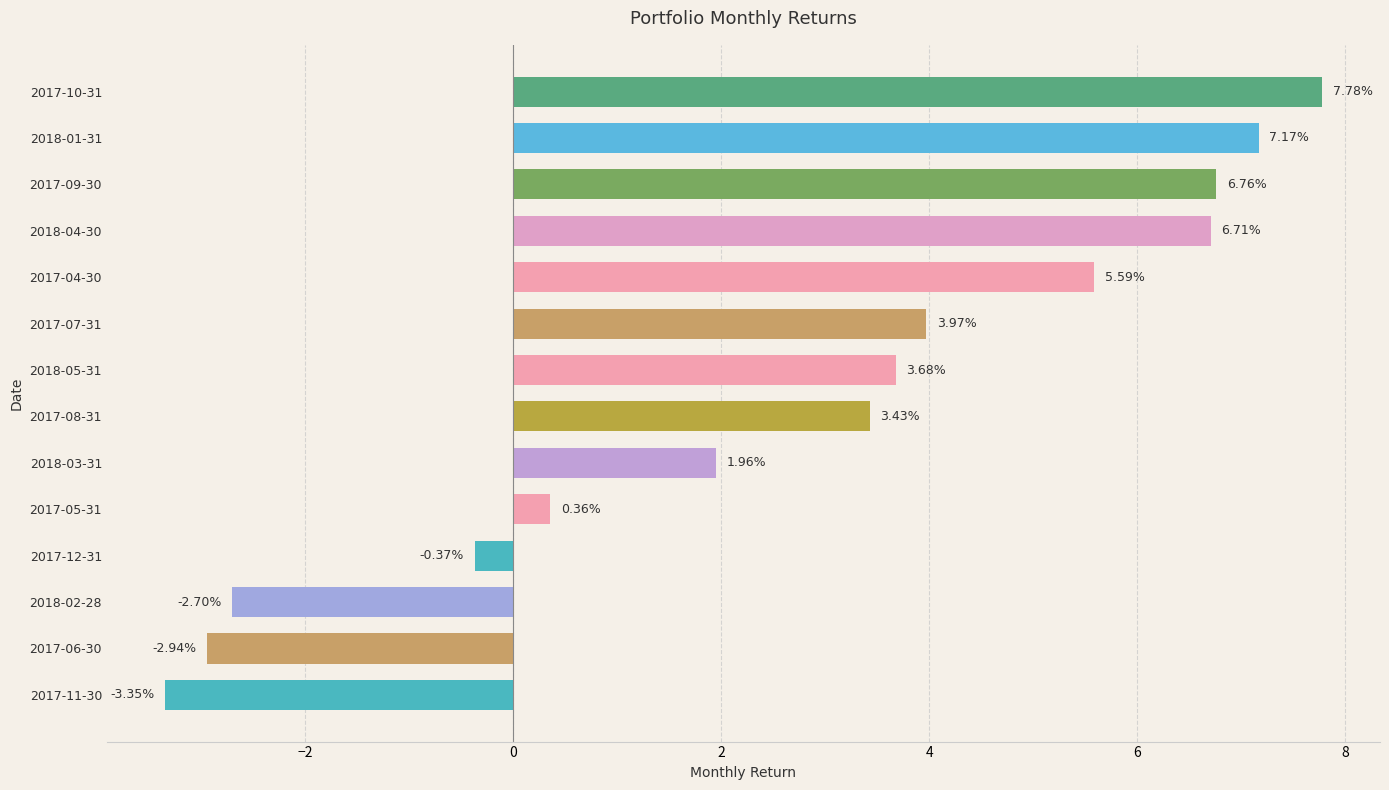

What is the sum of the values at 2017-07-31 and 2018-01-31?

11.1